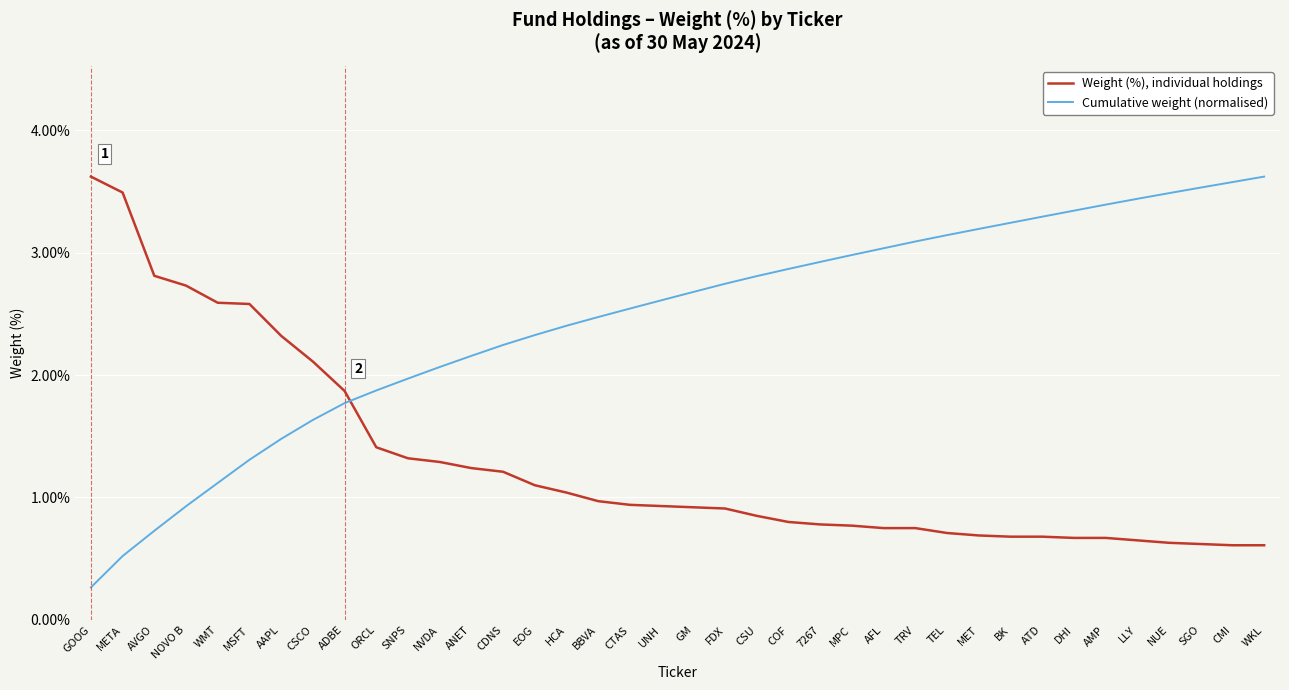

Does the chart display data point markers on the line(s)?

No